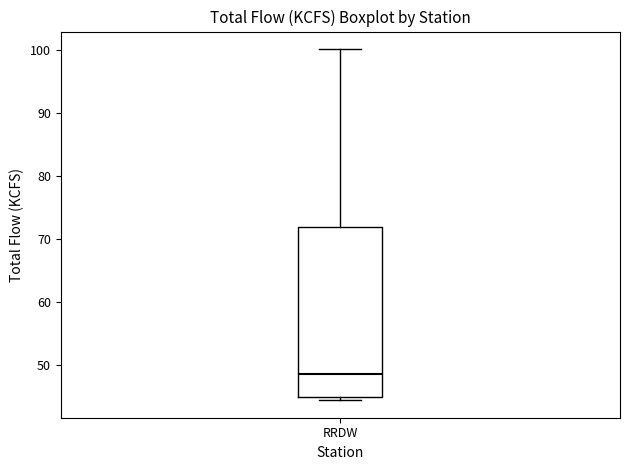

Where is the lower edge of the box for RRDW on the y-axis? The values are not printed on the chart, so give them approximately, as read against the axis.

45